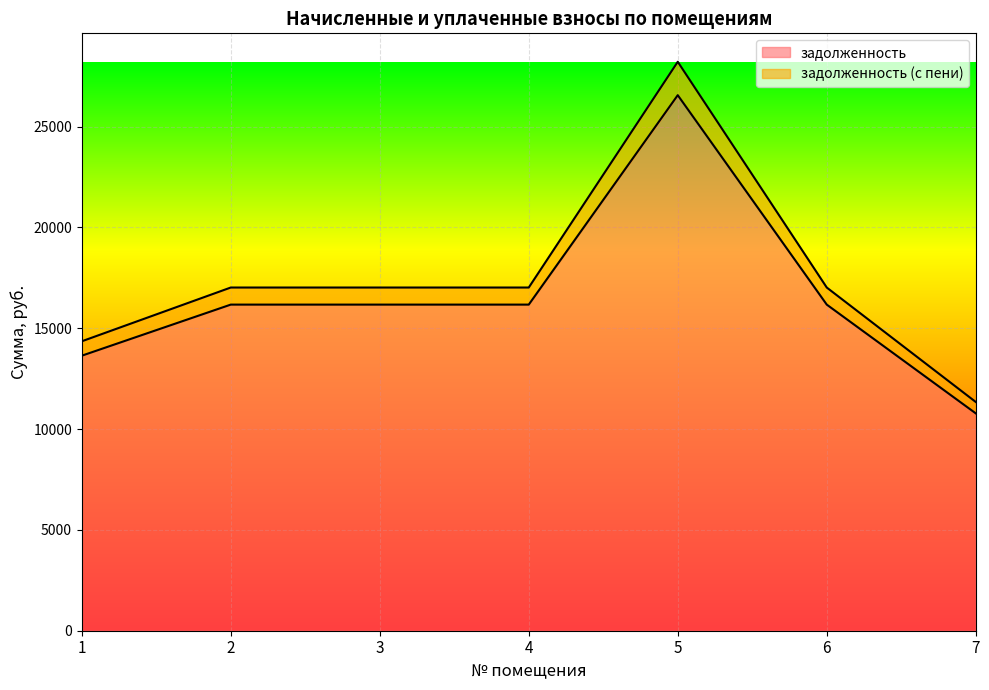

What is the total value across all series at 5?

28210.7